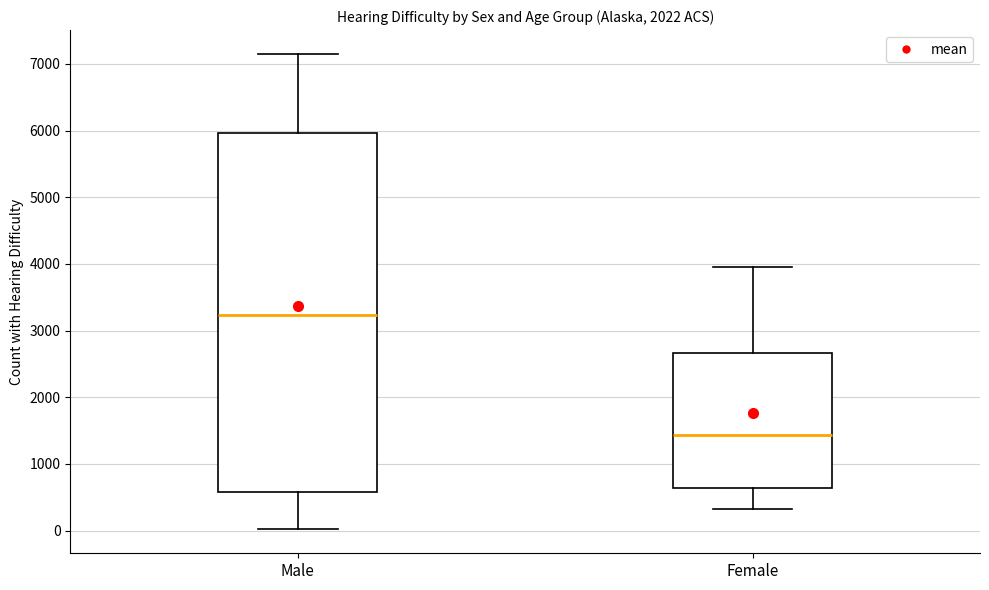

Reading left to right, read every box against the y-axis: the position of its median line, the range the box covers, and the ends of its whiskers. The values are not printed on the chart, so give them approximately, as read against the axis.

Male: median 3200, box 600 to 6000, whiskers 0 to 7200
Female: median 1400, box 600 to 2700, whiskers 300 to 4000